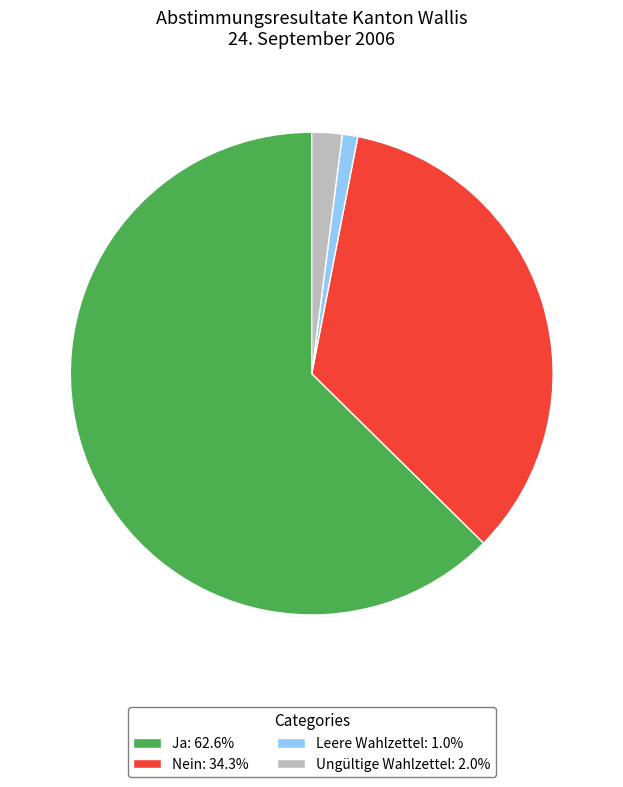

Is there any slice that represents more than half of the pie?

Yes